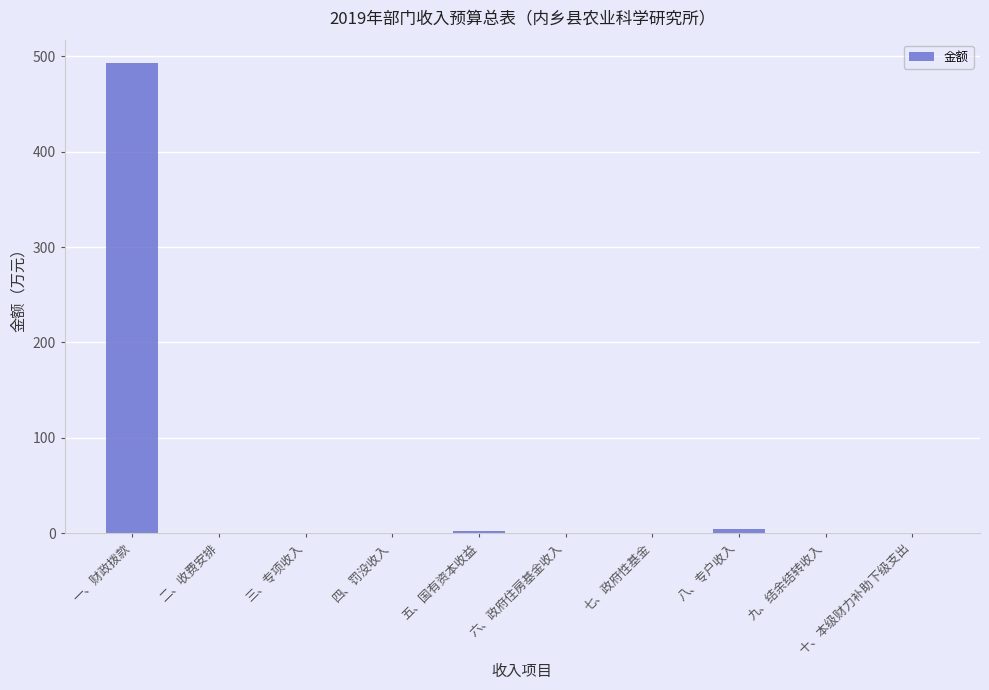

The value at 六、政府住房基金收入 is -201.6. True or false?

False